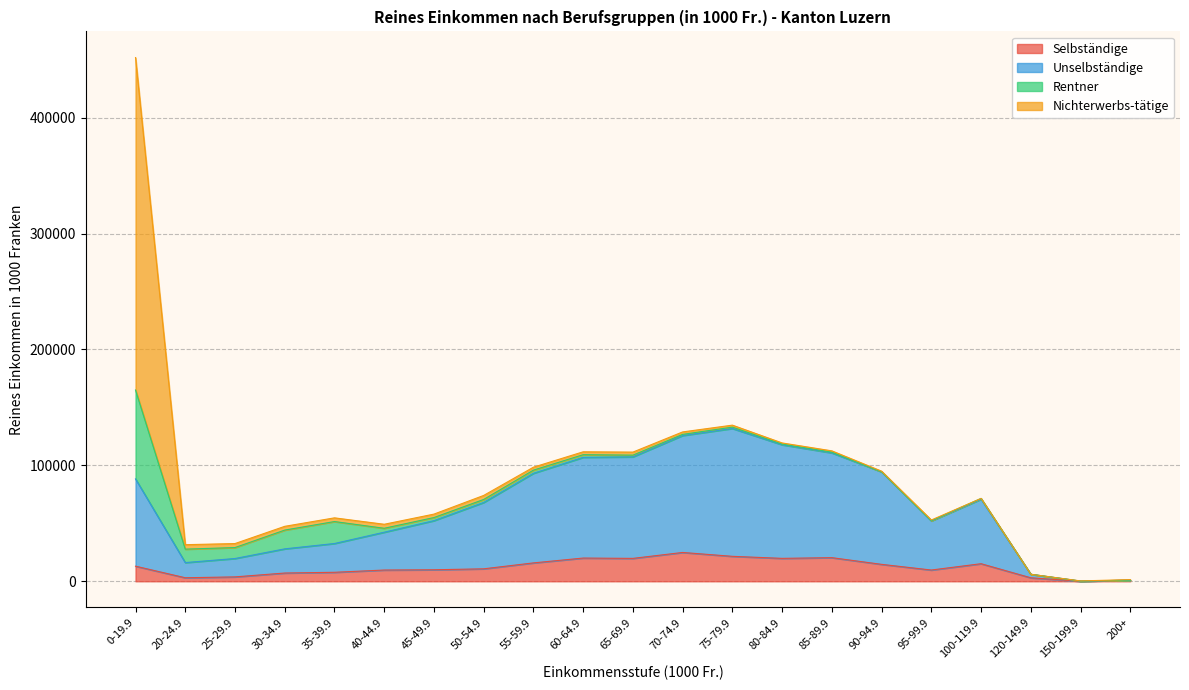

At which category is the sum across all series the highest?

0-19.9